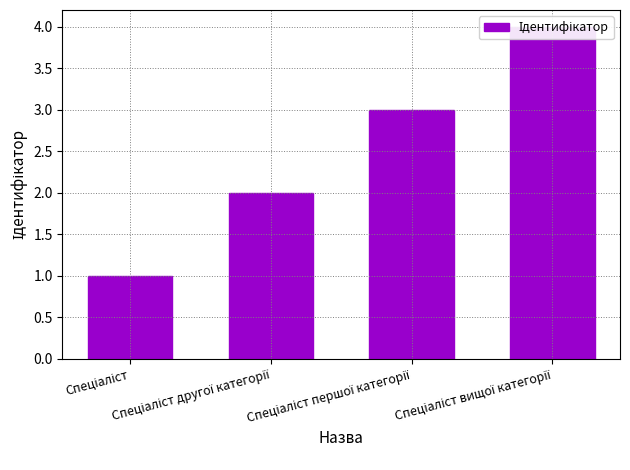

Reading left to right, what are all the values shown in this chart?

1	2	3	4